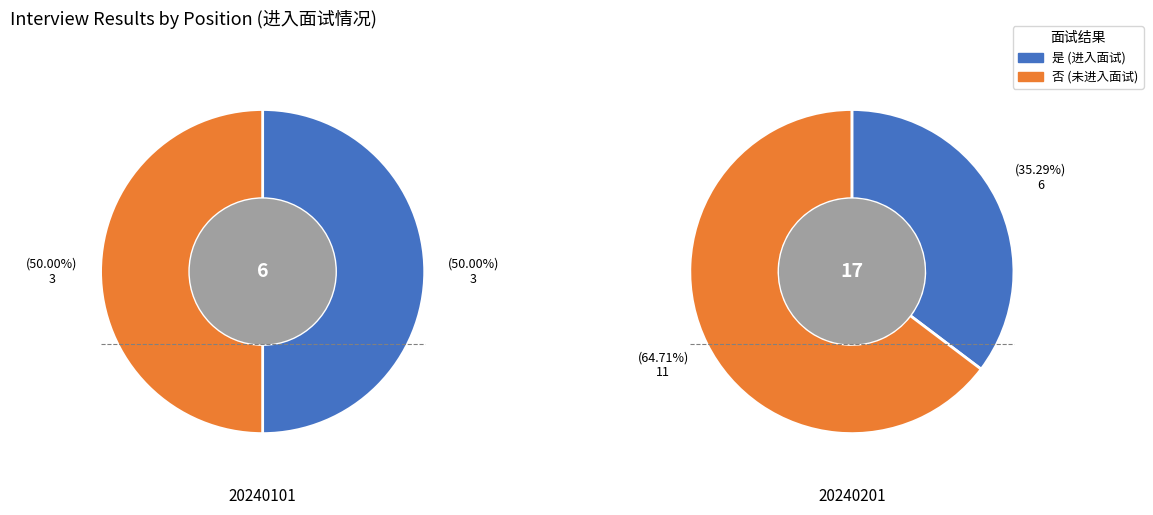

How many slices are in this pie chart?

2